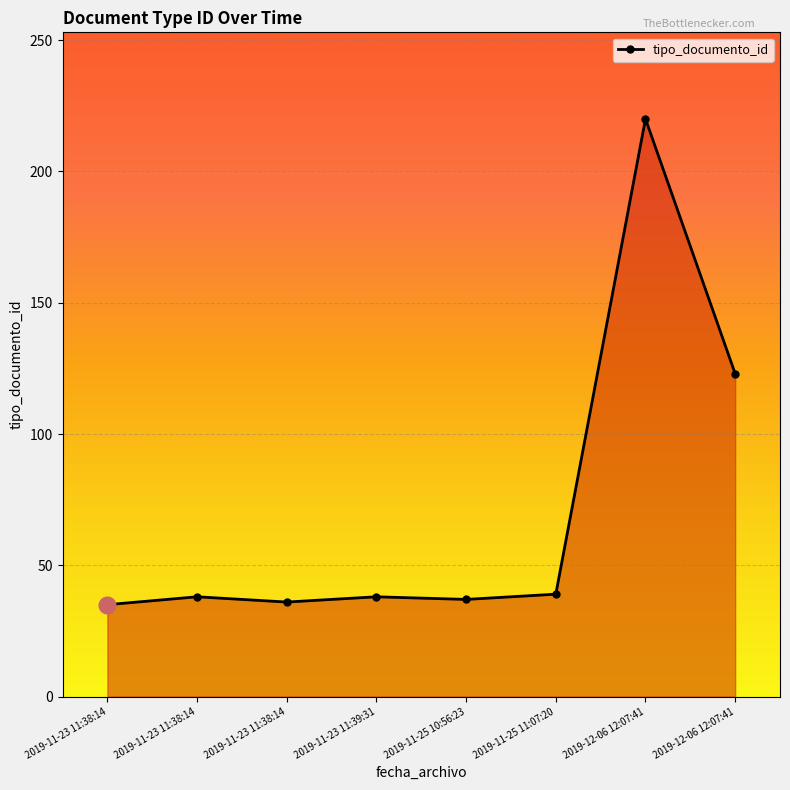

What is the value of the 3rd point from the left?

35